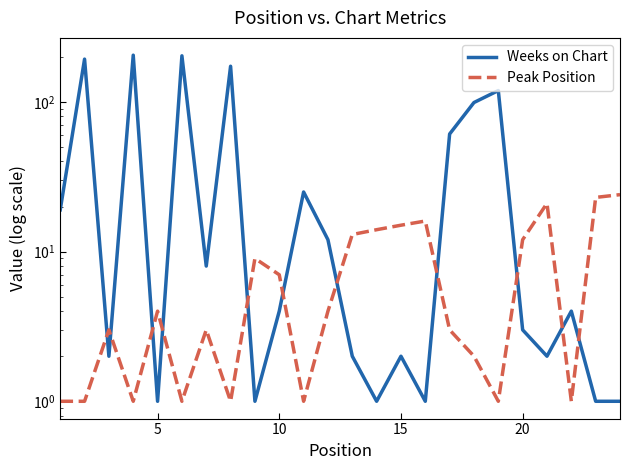

In Peak Position, how many points are lower than both neighbors (excluding endpoints)?

6